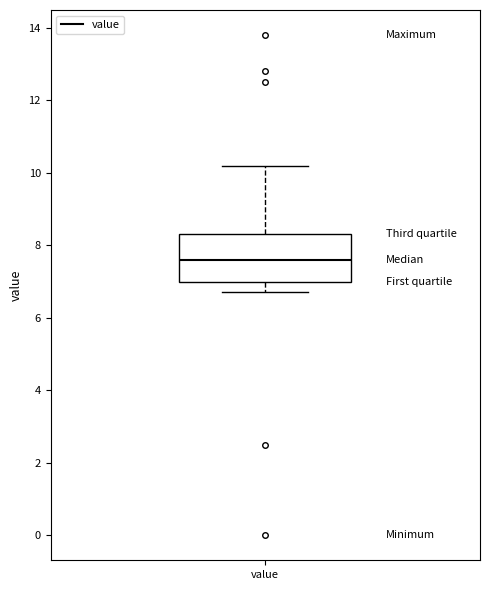

Transcribe this box plot: give where the median line is, the range the box spans, and where the two whiskers end, as read against the y-axis. The values are not printed on the chart, so give them approximately, as read against the axis.

median 7.6, box 7.0 to 8.4, whiskers 6.8 to 10.2